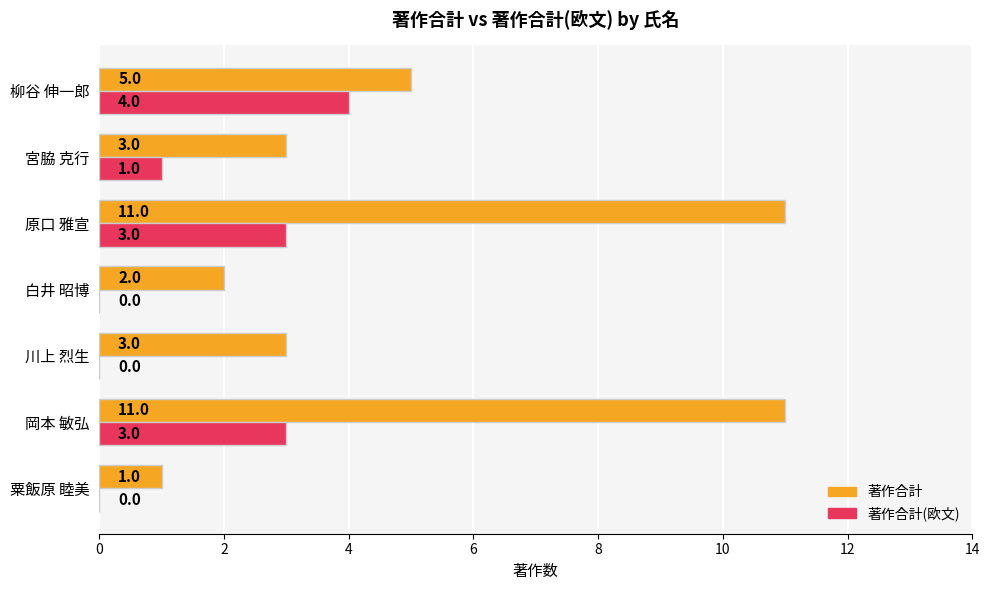

Count the 著作合計(欧文) values in the range 0 to 3.

6